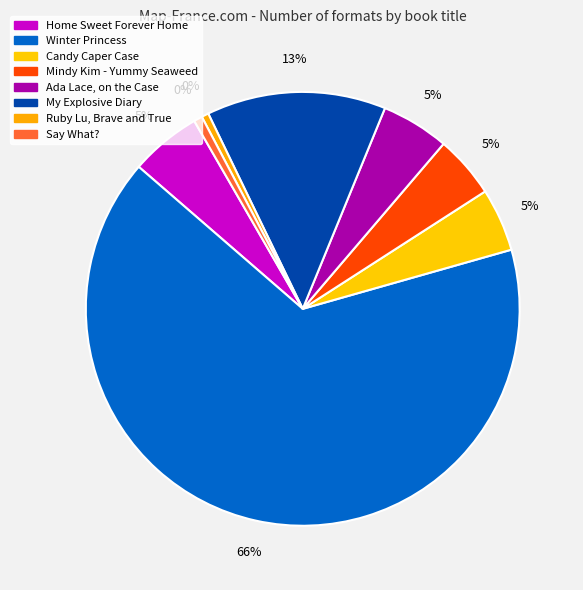

Does My Explosive Diary account for over 50% of the chart?

No